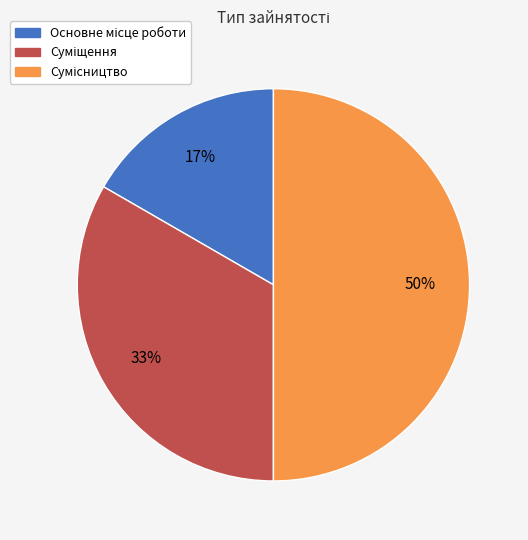

To the nearest percent, what is the difference between the largest and smallest slice percentages?

33%